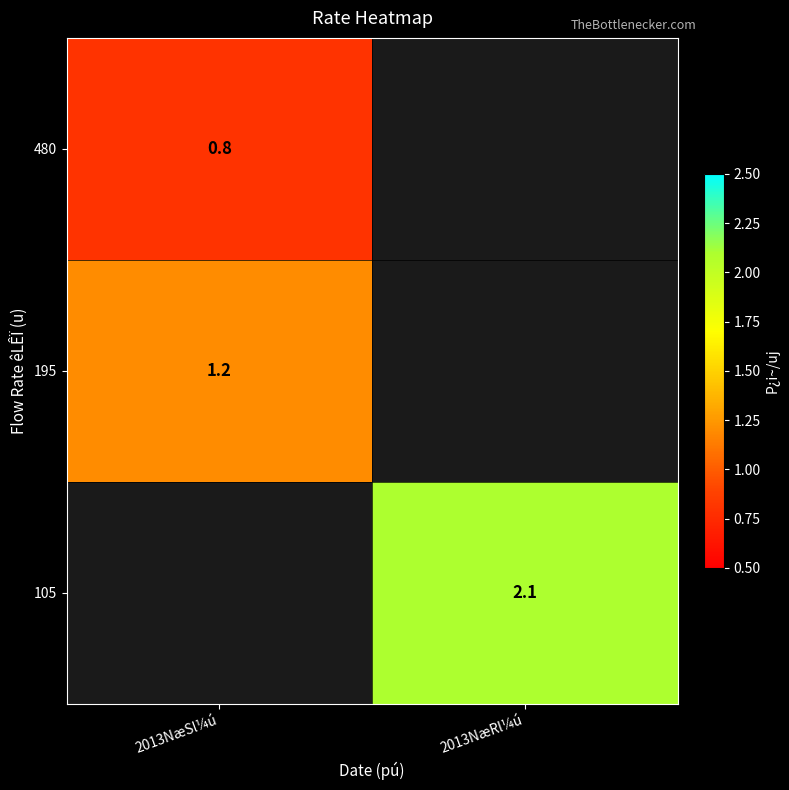

What is the maximum value shown in the chart?

2.1